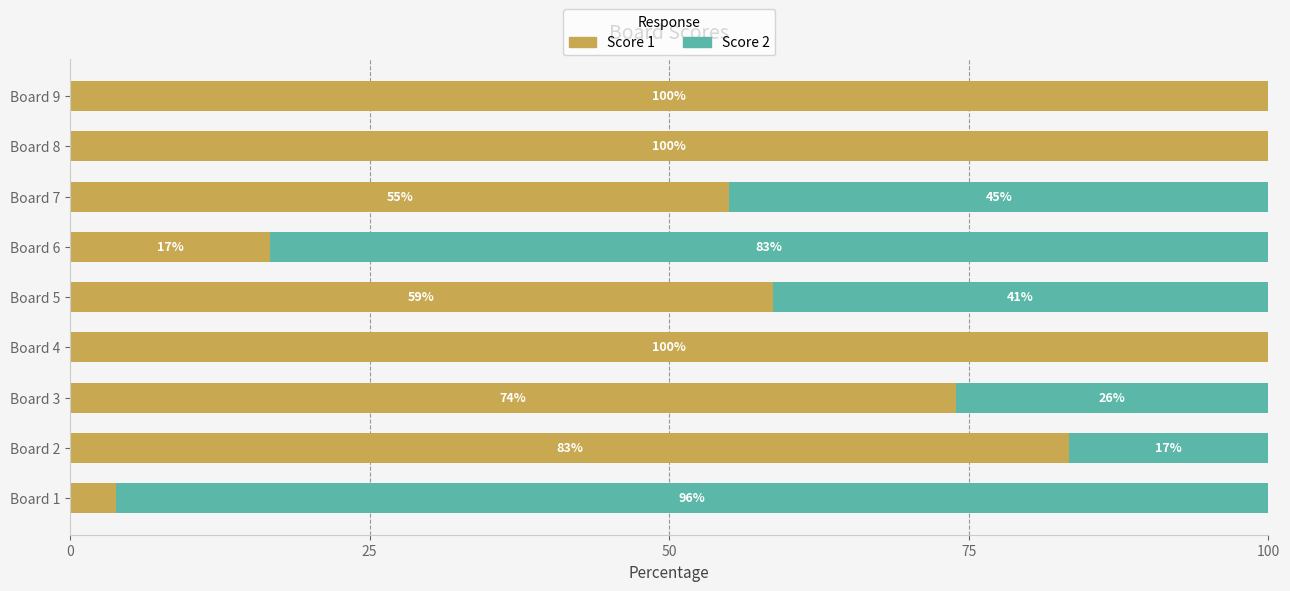

At which label is Score 1 closest to 51?

Board 7